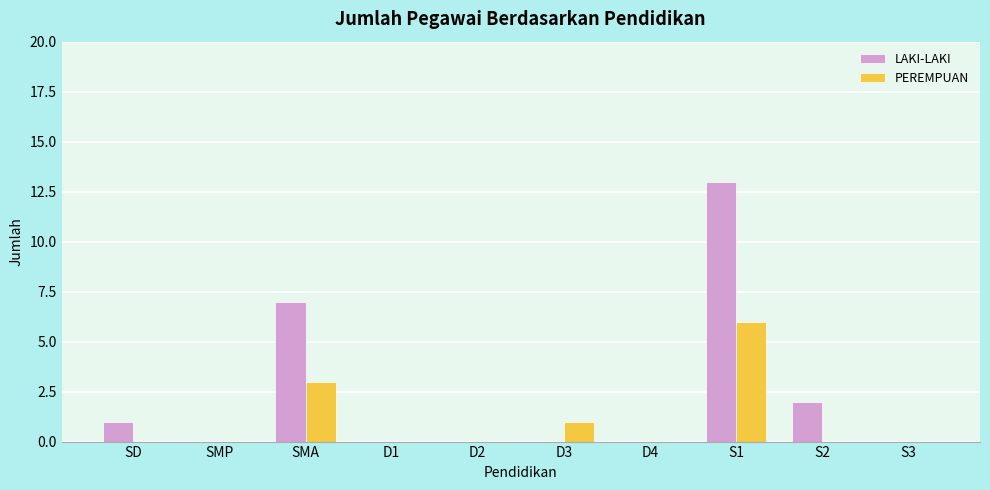

The PEREMPUAN series shows 0 at S2. True or false?

True